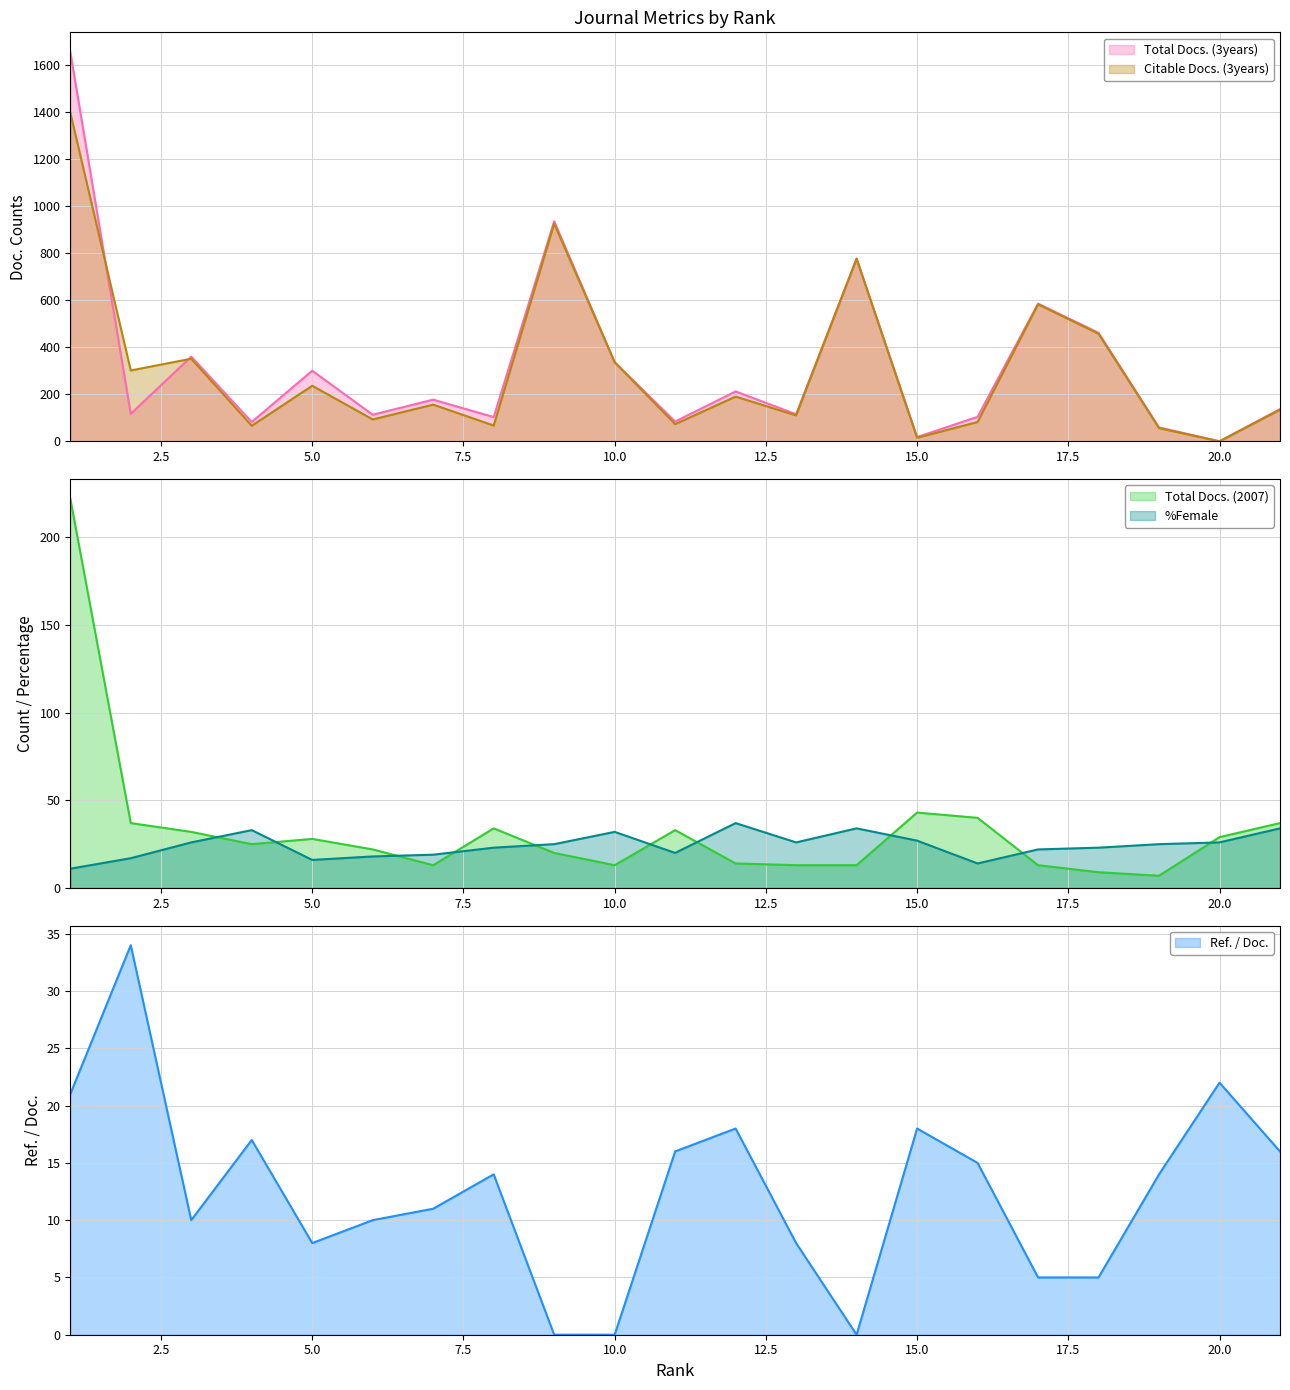

Which has a higher value, 9 or 18?

9